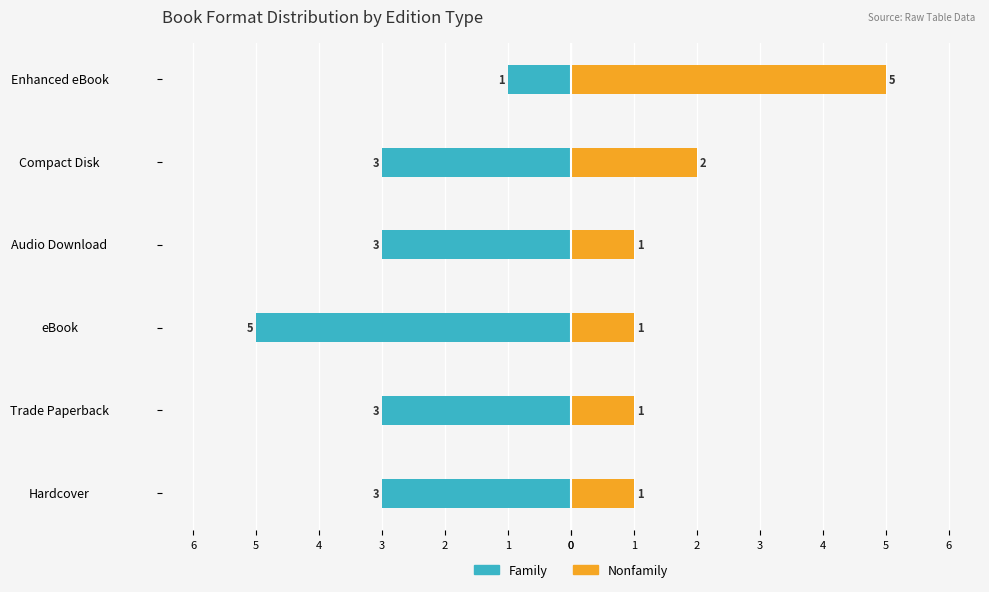

What is the sum of the Nonfamily values at Hardcover and Compact Disk?

3